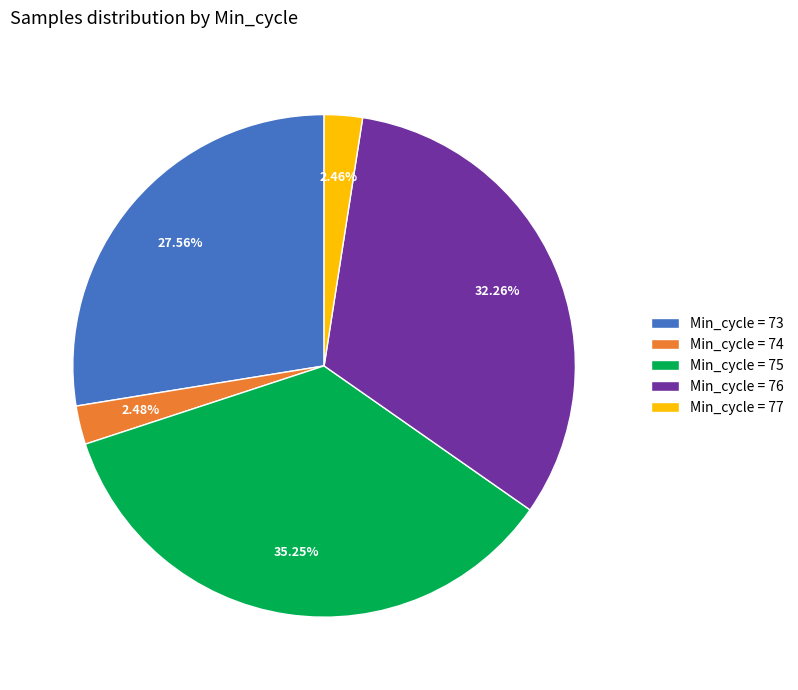

What is the ratio of the value at Min_cycle = 73 to the value at Min_cycle = 77?

11.2